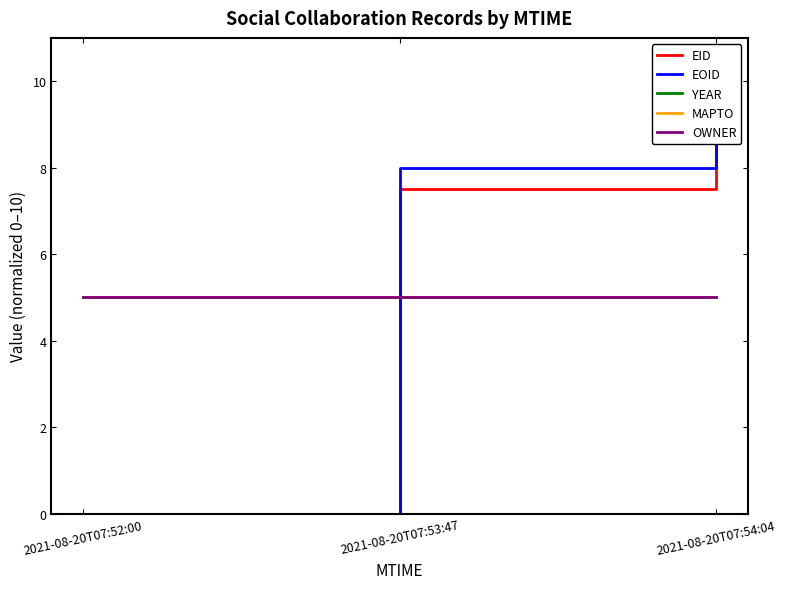

What is the lowest value of the MAPTO series?

5.0